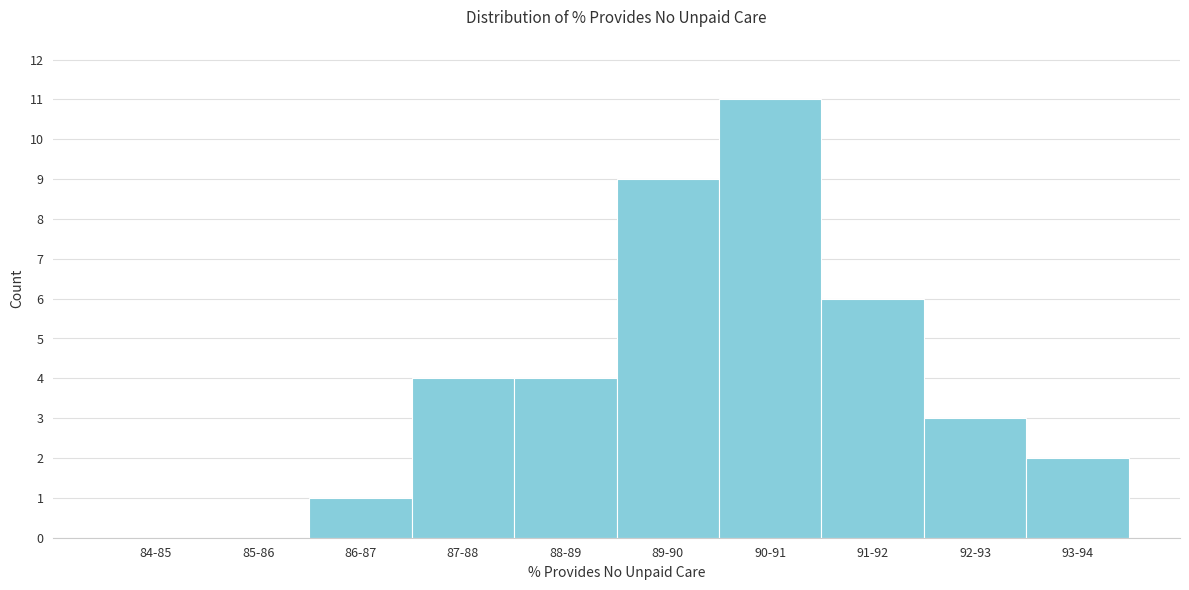

Reading right to left, what are all the values shown in this chart?

93-94=2	92-93=3	91-92=6	90-91=11	89-90=9	88-89=4	87-88=4	86-87=1	85-86=0	84-85=0